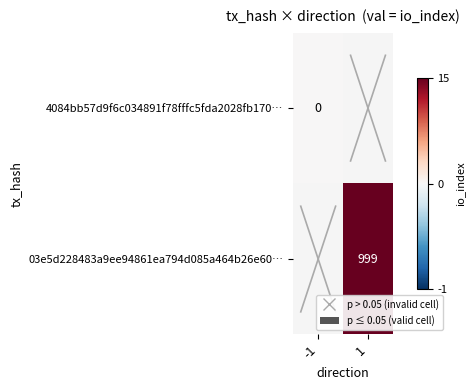

True or false: 03e5d228483a9ee94861ea794d085a464b26e60… has a value of 999 at 1.

True